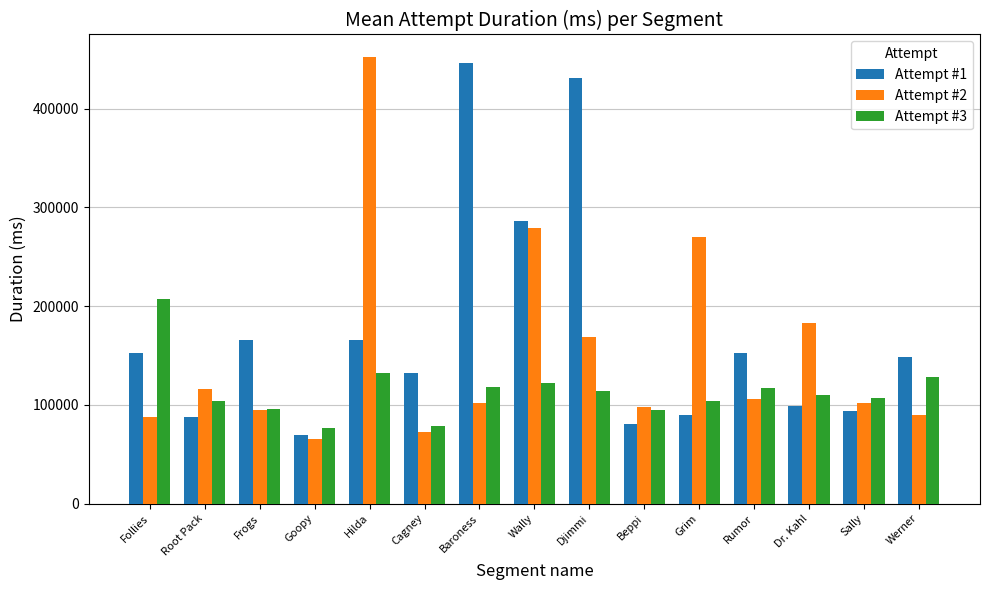

Is it true that Attempt #3 equals 28165 at Cagney?

False